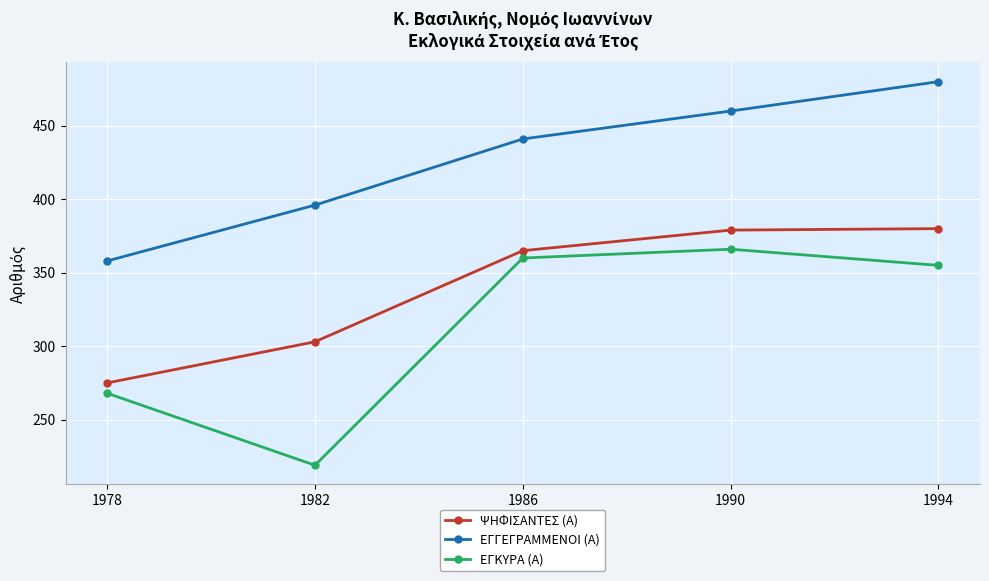

What is the value of the ΕΓΚΥΡΑ (Α) point at the 1st from the left?

268